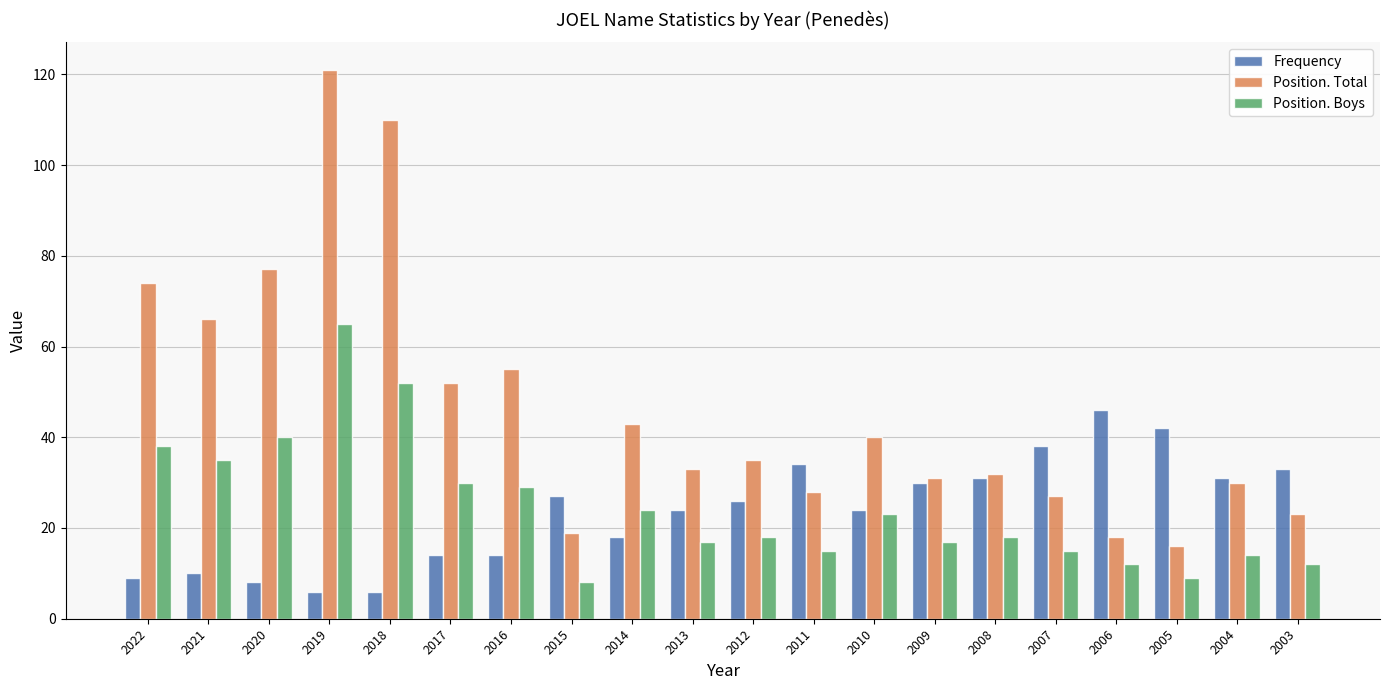

What is the value of the Position. Total bar at the 8th from the left?

19